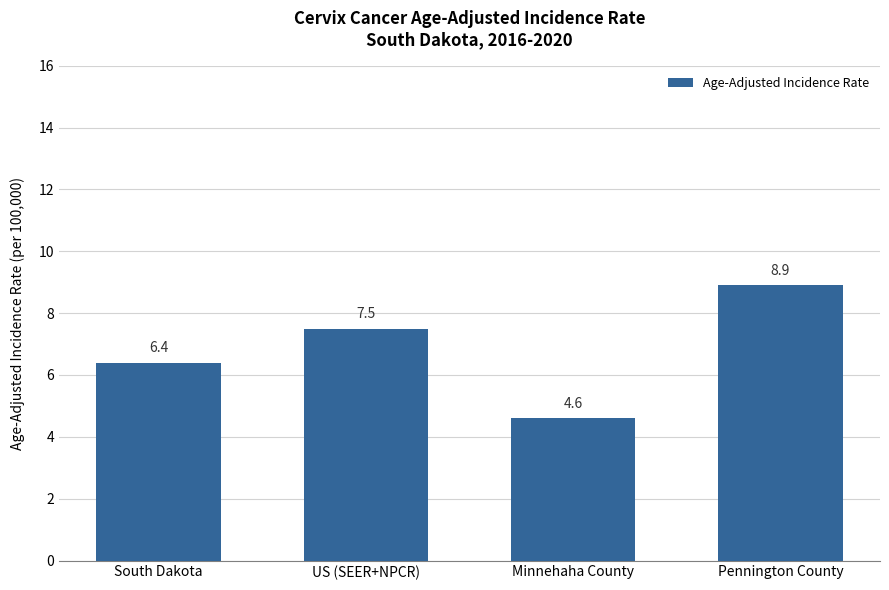

What is the change in value from US (SEER+NPCR) to Pennington County?

+1.4